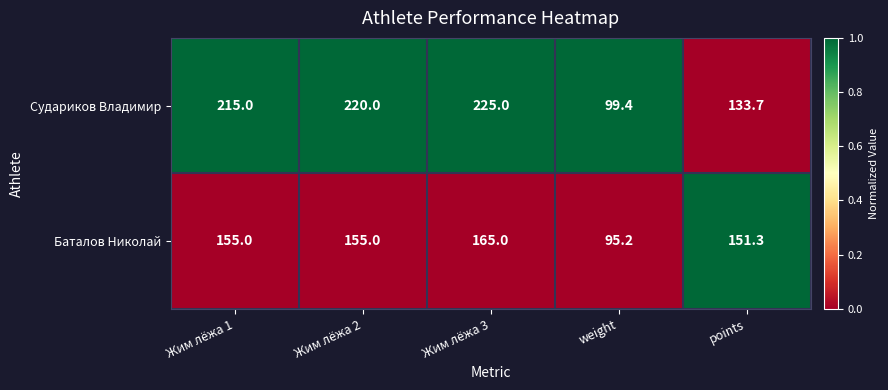

Which series has the widest spread of values?

Судариков Владимир